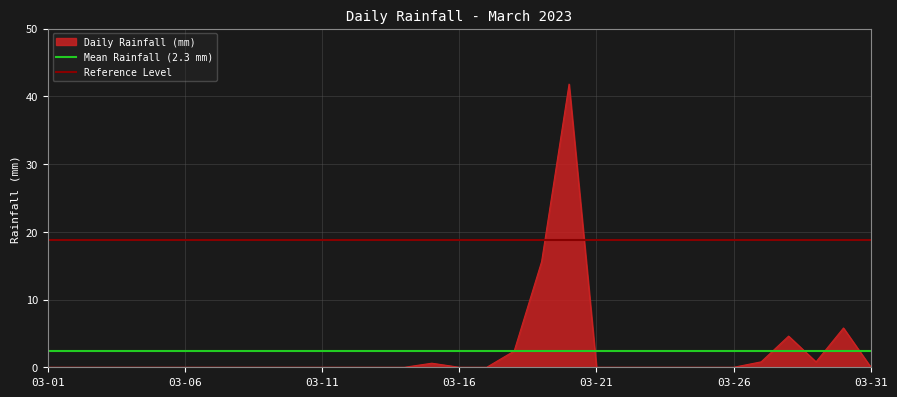

What is the highest value of the Daily Rainfall (mm) series?

41.8